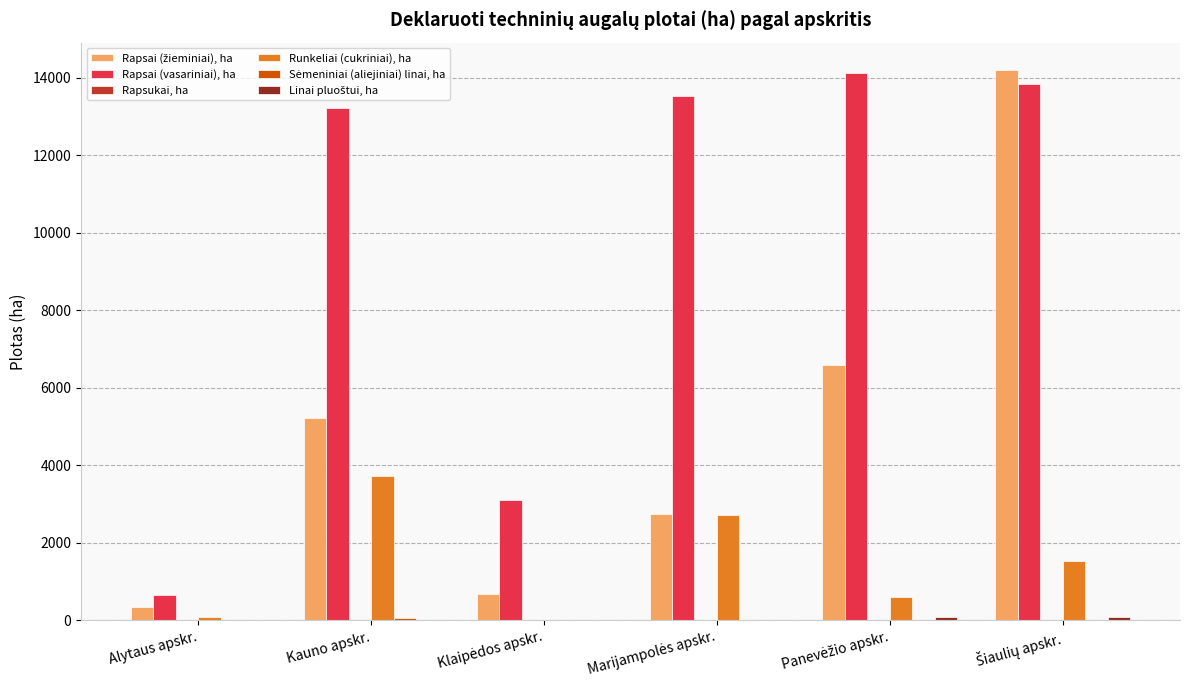

What is the greatest value displayed?

14198.3